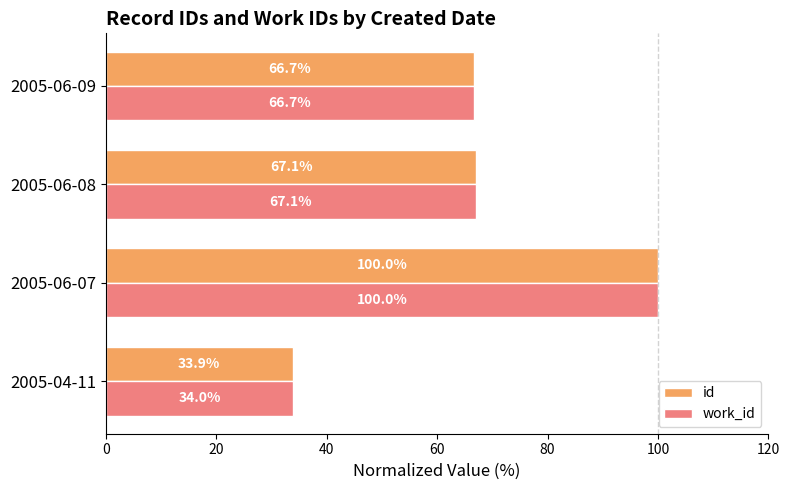

List the series in order of their overall mean, highest first.

work_id, id